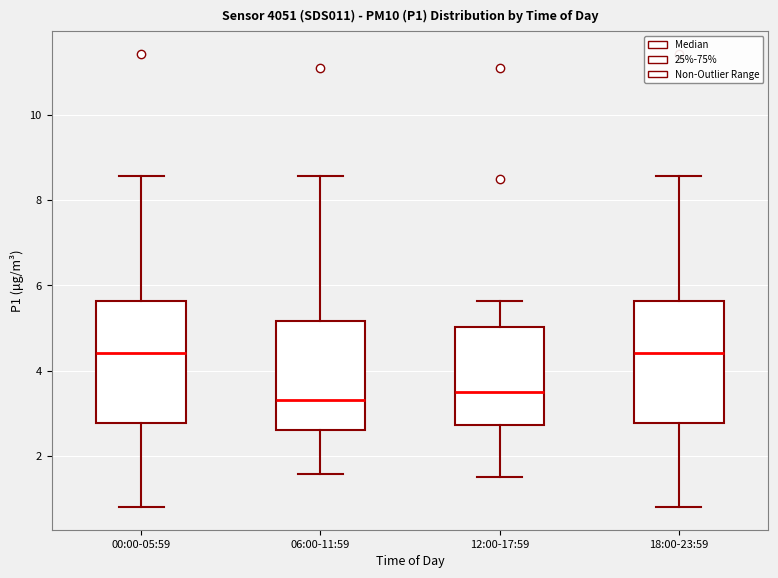

Reading left to right, transcribe this box plot: for each box, give where its median line is, the range the box spans, and where its two whiskers end, as read against the y-axis. The values are not printed on the chart, so give them approximately, as read against the axis.

00:00-05:59: median 4.4, box 2.8 to 5.6, whiskers 0.8 to 8.6
06:00-11:59: median 3.4, box 2.6 to 5.2, whiskers 1.6 to 8.6
12:00-17:59: median 3.6, box 2.8 to 5.0, whiskers 1.6 to 5.6
18:00-23:59: median 4.4, box 2.8 to 5.6, whiskers 0.8 to 8.6